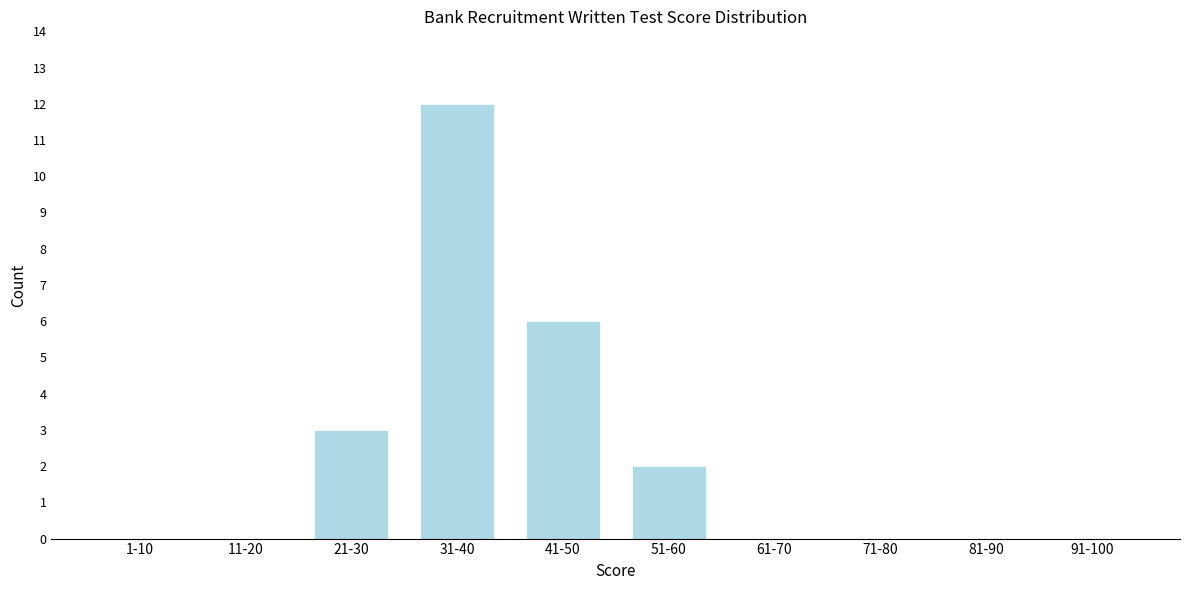

Reading left to right, list all the values displayed in this chart.

1-10=0	11-20=0	21-30=3	31-40=12	41-50=6	51-60=2	61-70=0	71-80=0	81-90=0	91-100=0